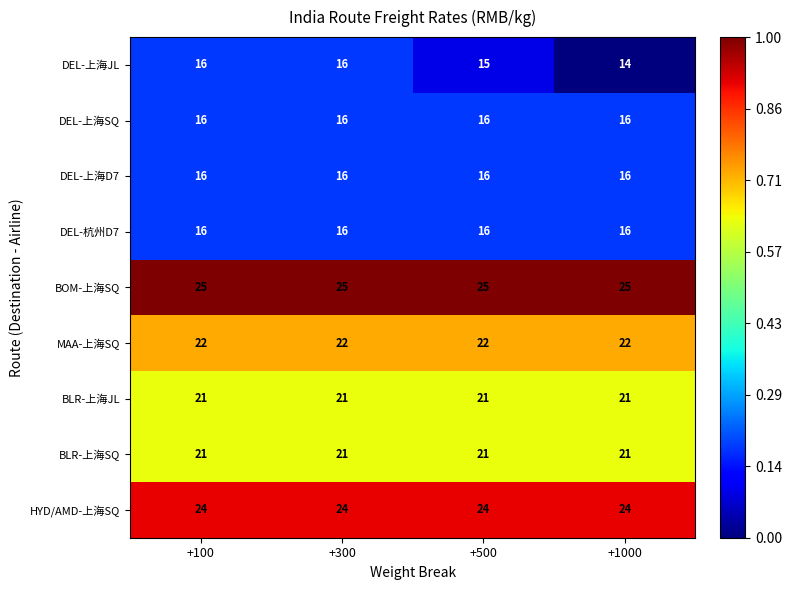

Which series has the largest total across all categories?

BOM-上海SQ